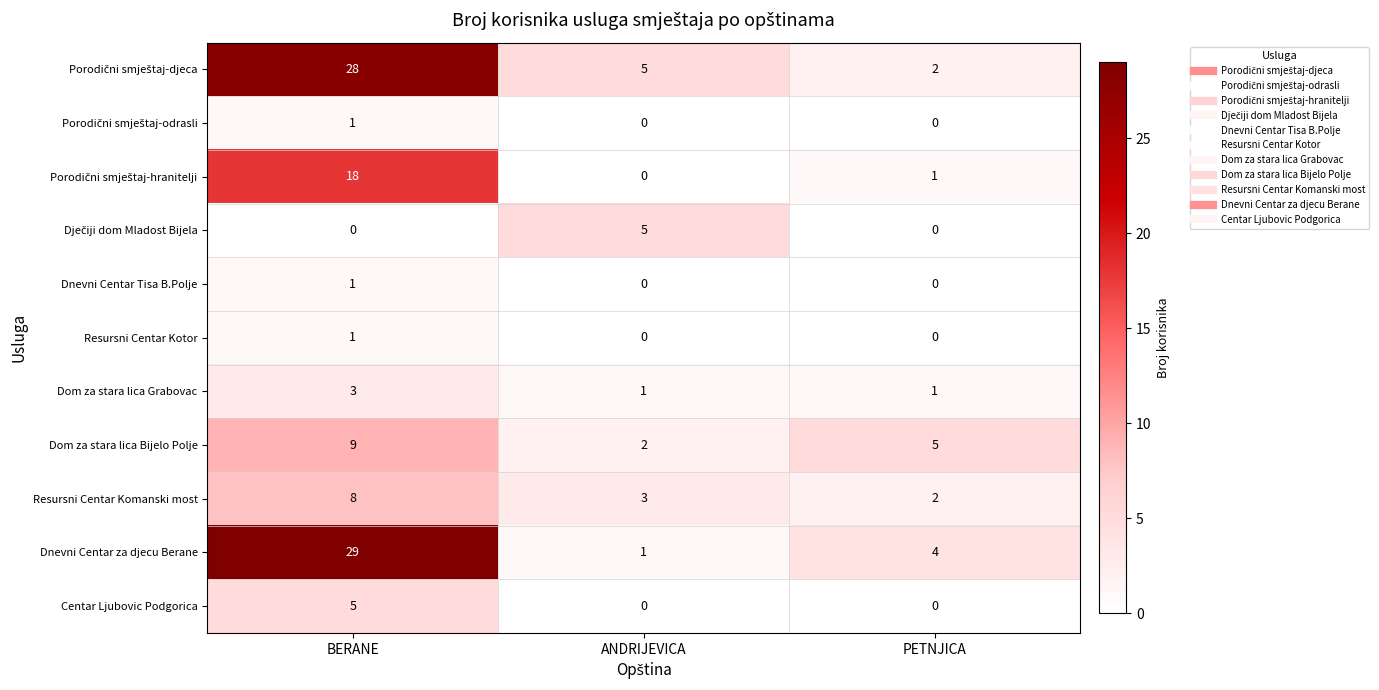

True or false: Dnevni Centar Tisa B.Polje has a value of 1 at BERANE.

True